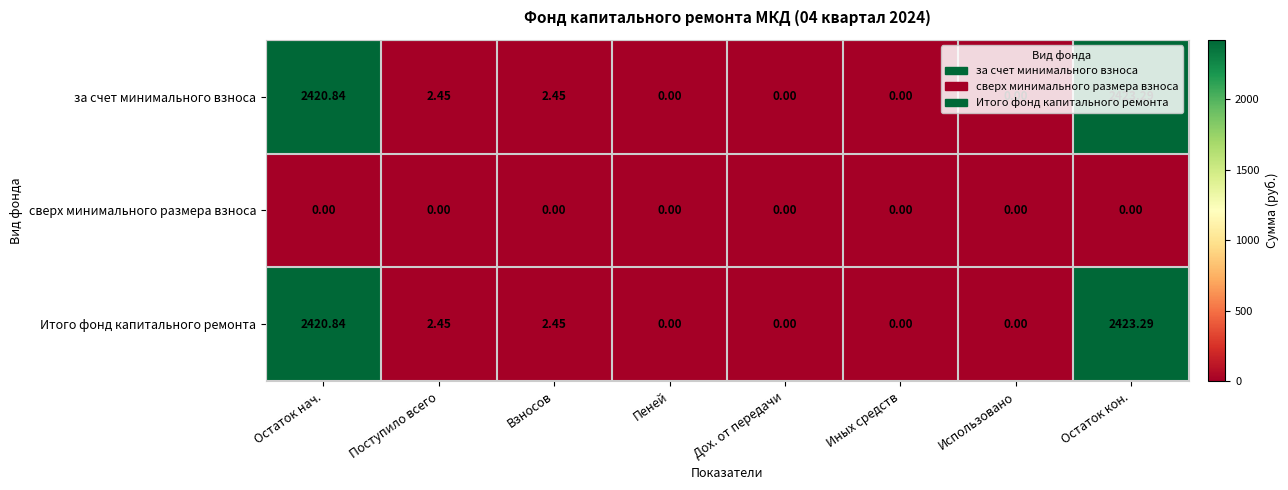

Where does the за счет минимального взноса series first go above 2?

Остаток нач.